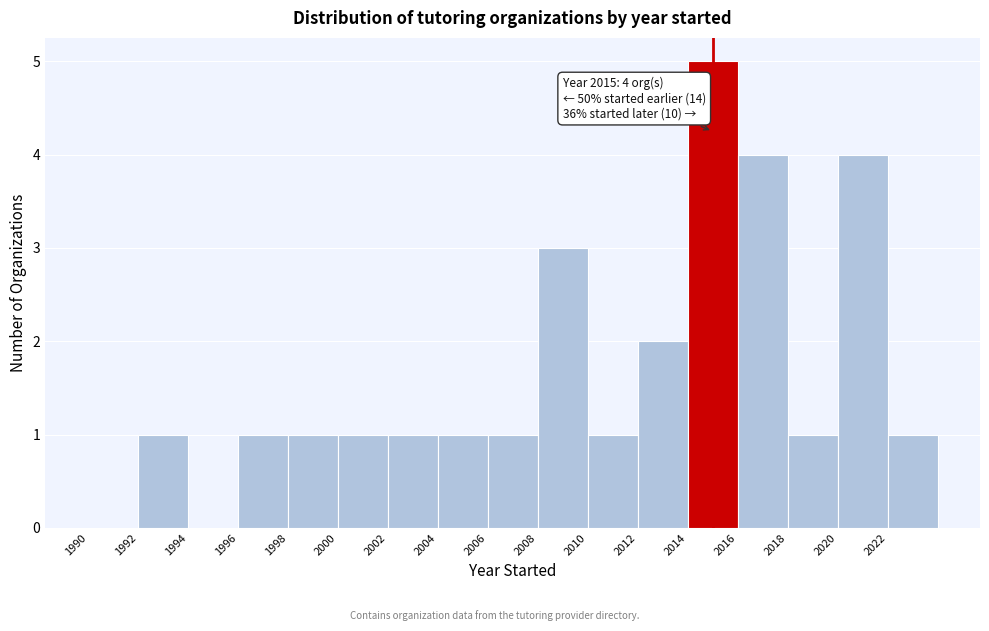

Over which range of the x-axis is the bar tallest?

2014 to 2016